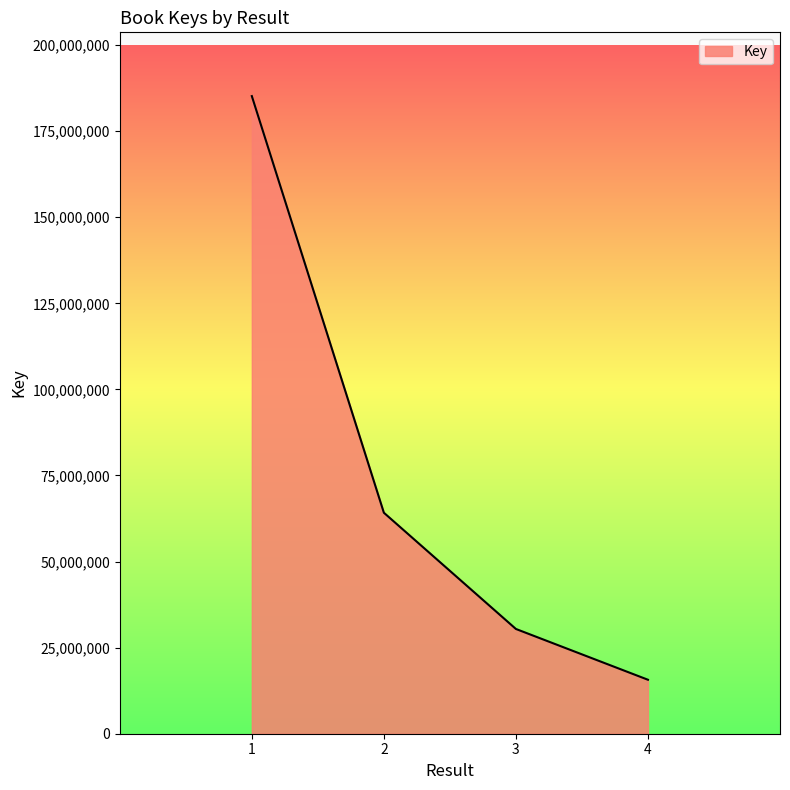

True or false: the data shows 7998424 at 4.

False